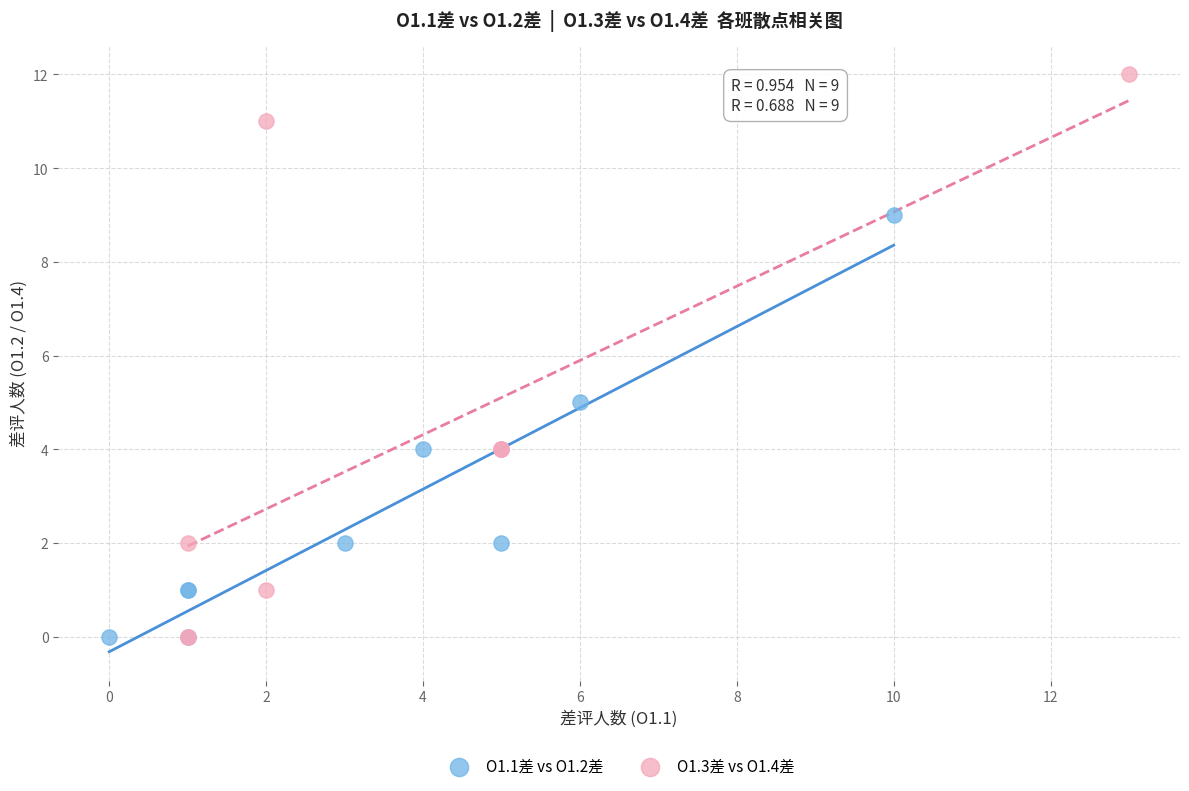

Which series contains the highest Y value?

O1.3差 vs O1.4差